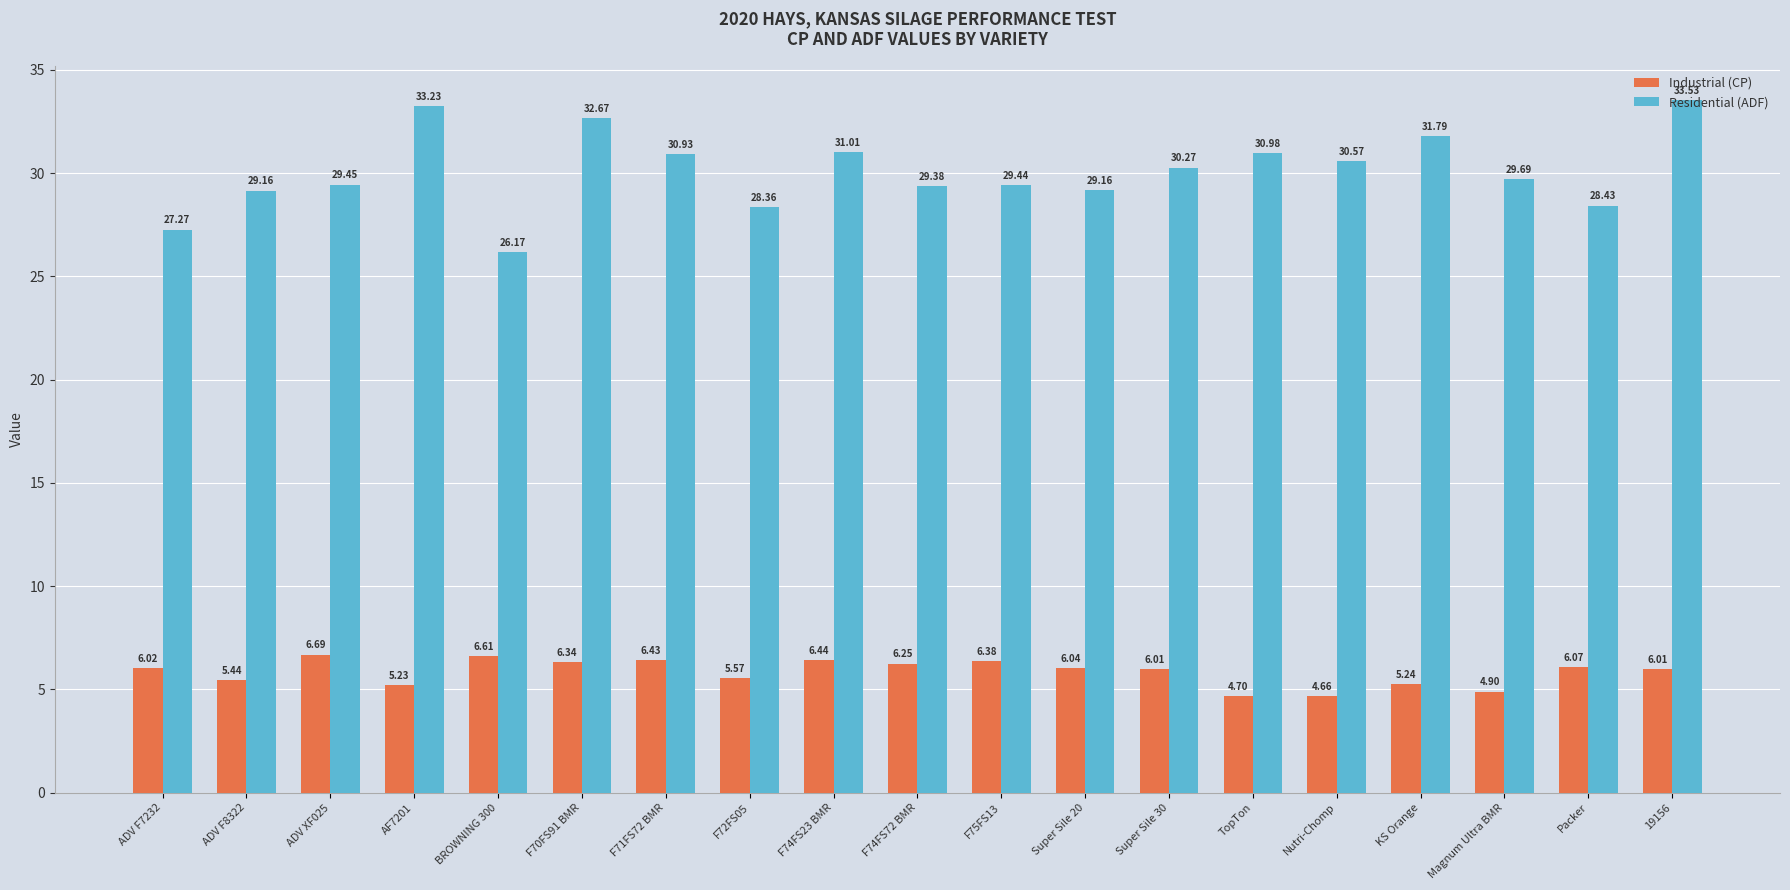

Rank the series at F72FS05 from lowest to highest value.

Industrial (CP), Residential (ADF)